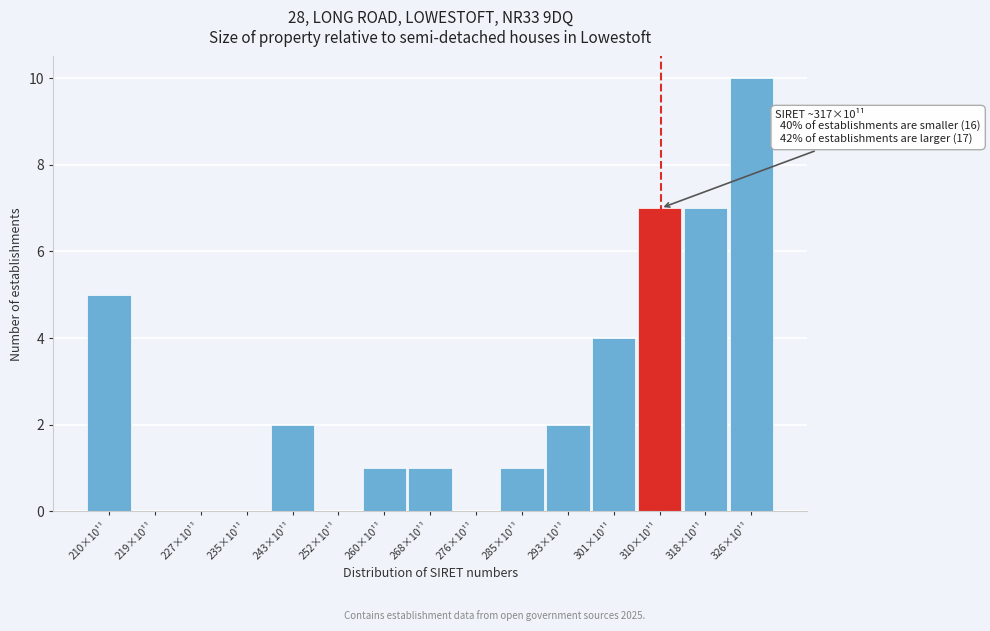

Reading left to right, what are all the values shown in this chart?

210×10¹¹=5	219×10¹¹=0	227×10¹¹=0	235×10¹¹=0	243×10¹¹=2	252×10¹¹=0	260×10¹¹=1	268×10¹¹=1	276×10¹¹=0	285×10¹¹=1	293×10¹¹=2	301×10¹¹=4	310×10¹¹=7	318×10¹¹=7	326×10¹¹=10